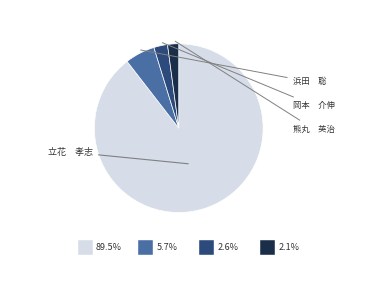

Does any single category account for the majority?

Yes